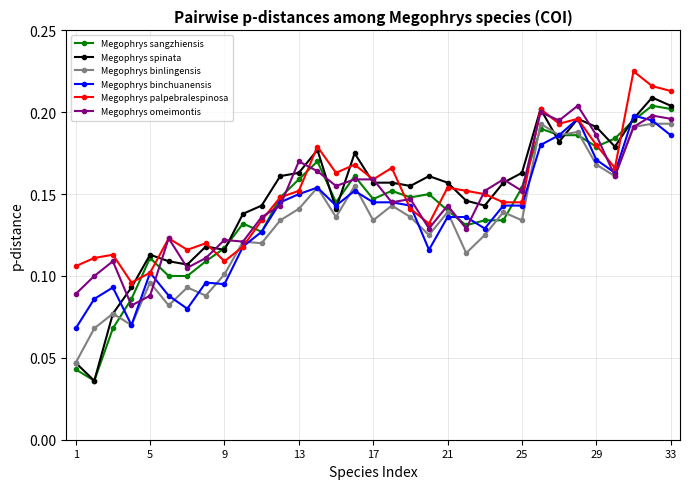

How many Megophrys omeimontis values are between 0 and 1?

33